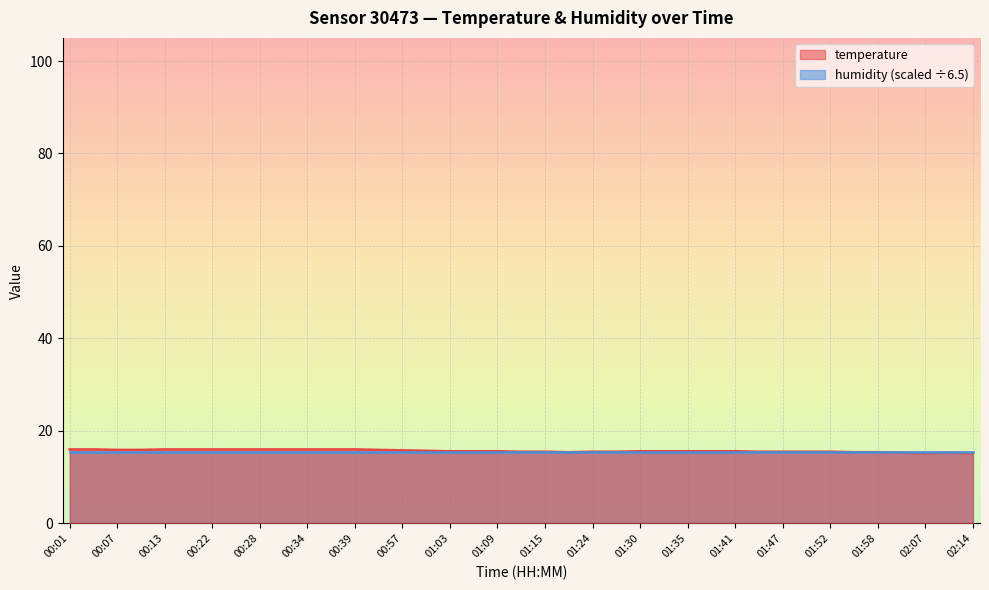

The value at 01:00 is 6.1. True or false?

False